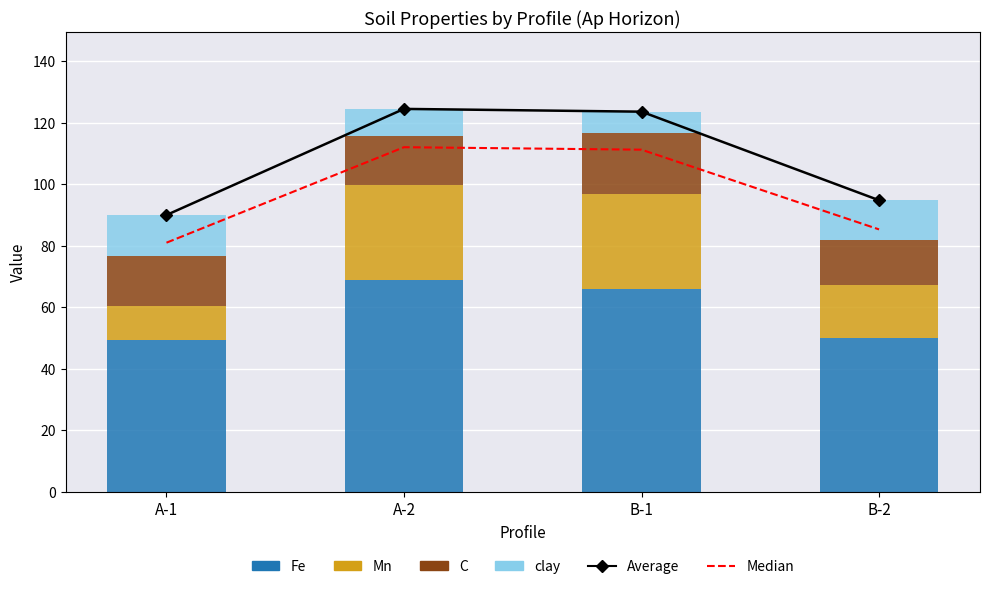

True or false: clay has a value of 13.4 at A-1.

True